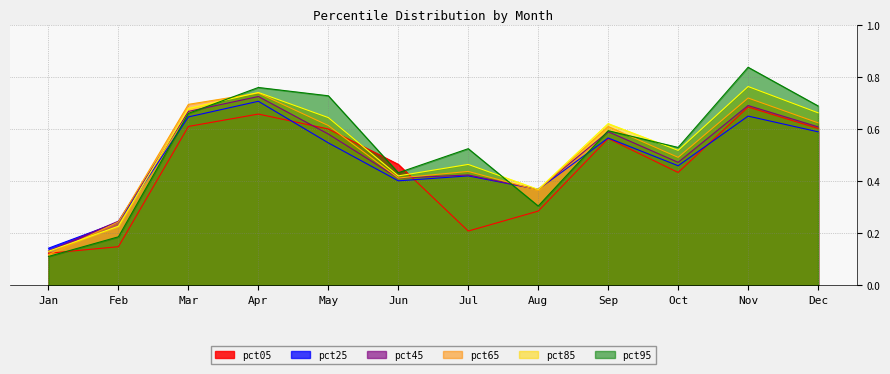

At which category does pct85 reach its first local peak?

Apr